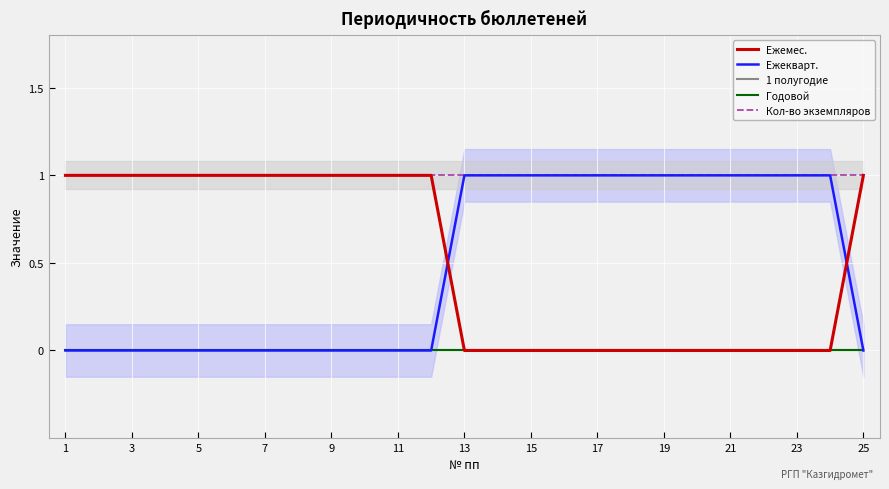

At which label is Ежеквapт. closest to 0?

1